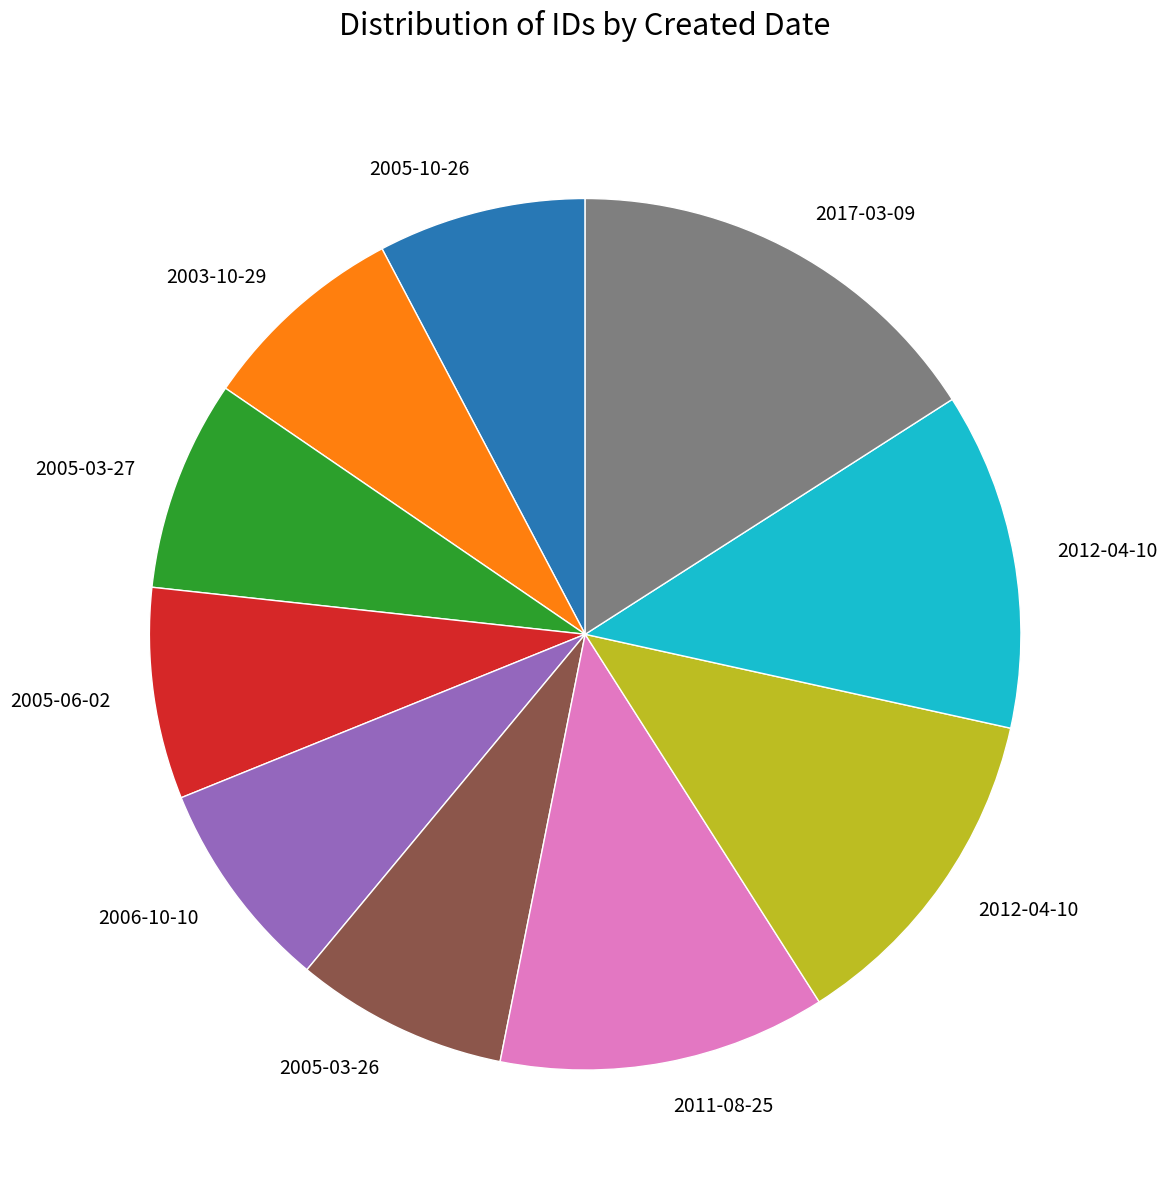

How many segments does this pie chart have?

10